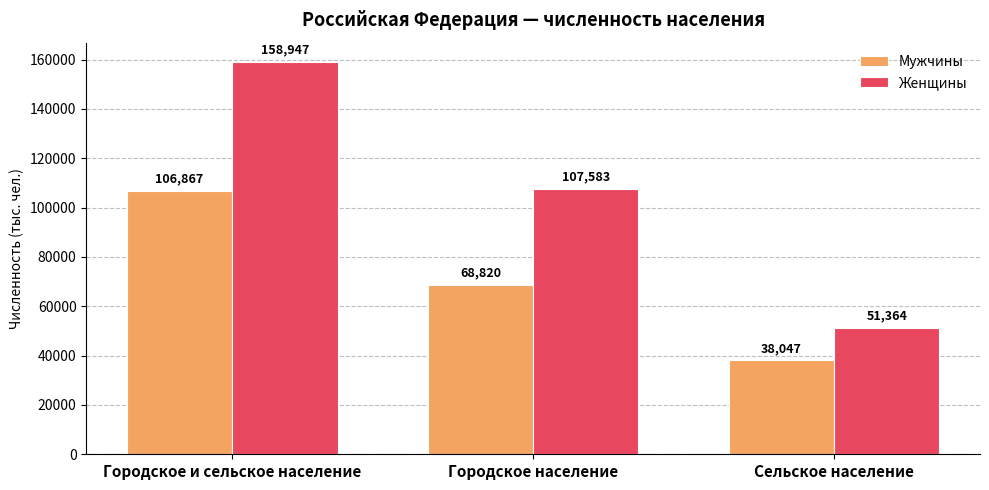

What is the value of the Мужчины bar at the 1st from the left?

106867